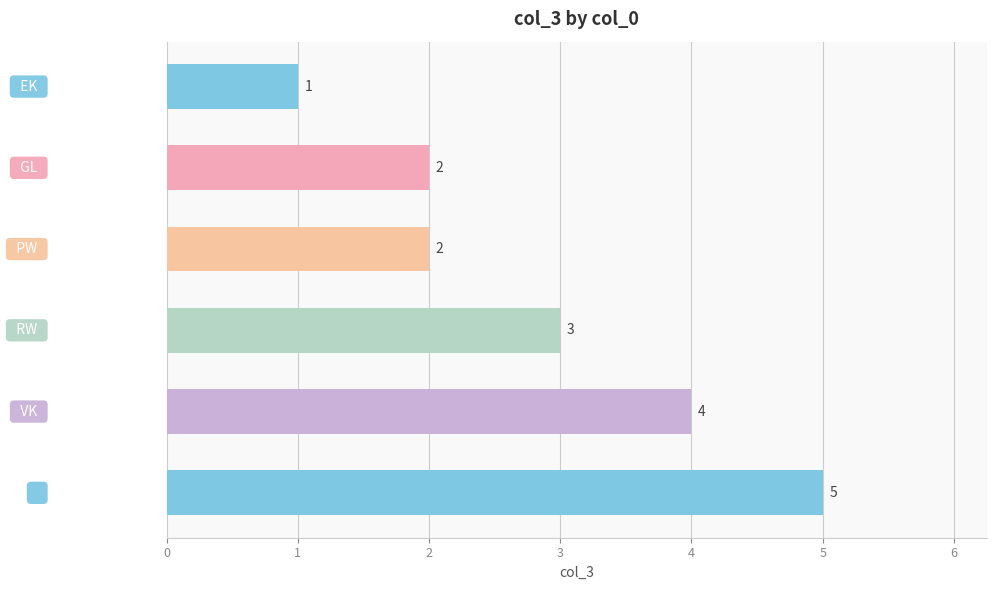

Reading top to bottom, extract all data points from this chart.

1	2	2	3	4	5